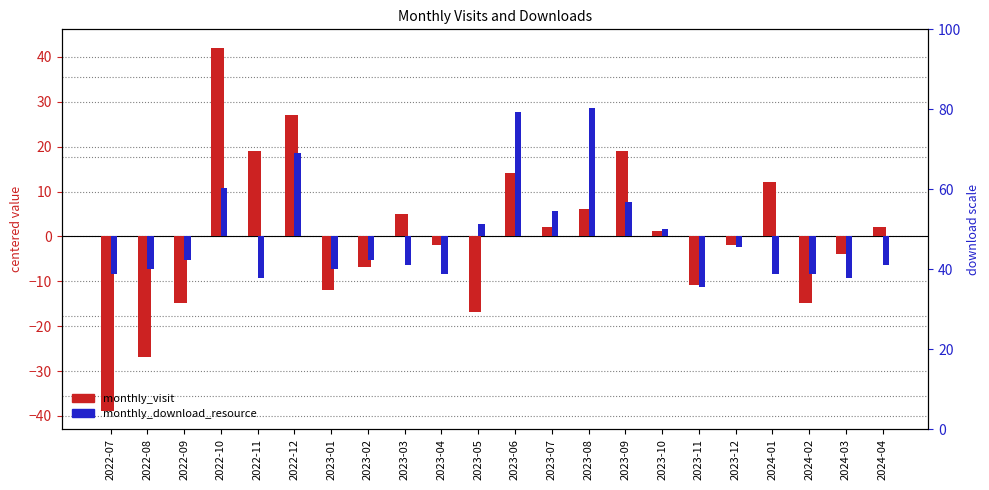

What is the approximate value of monthly_visit at 2023-08?

6.1